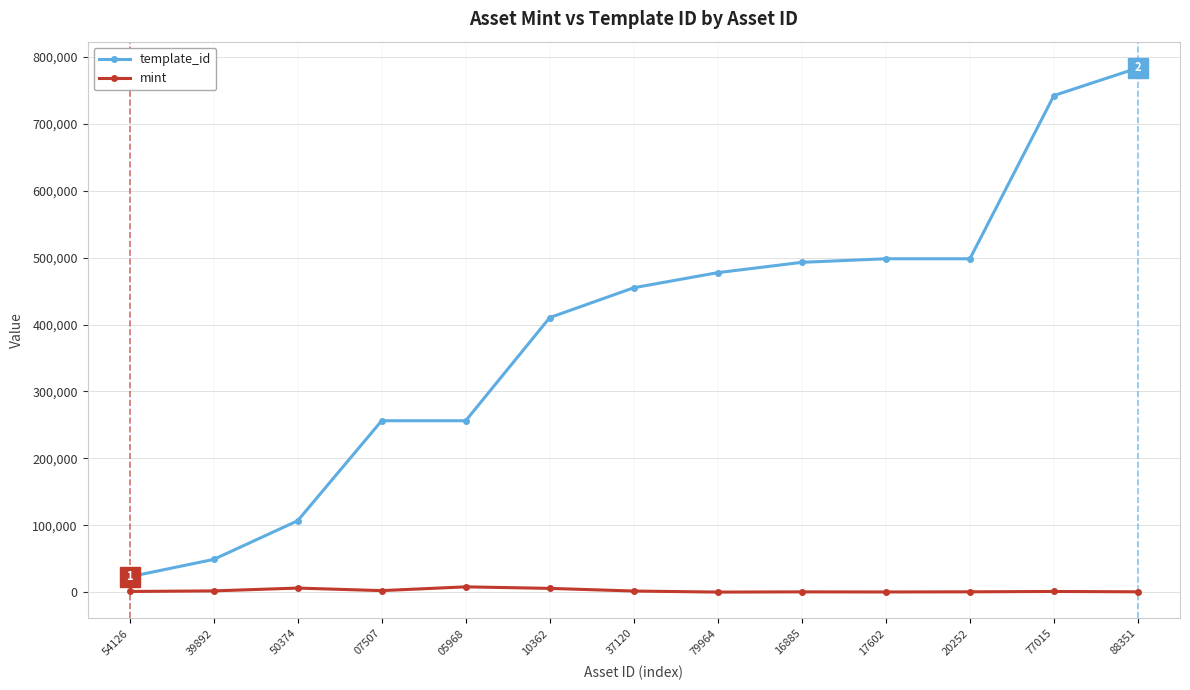

What is the difference between the maximum and second lowest values in the template_id series?

734777